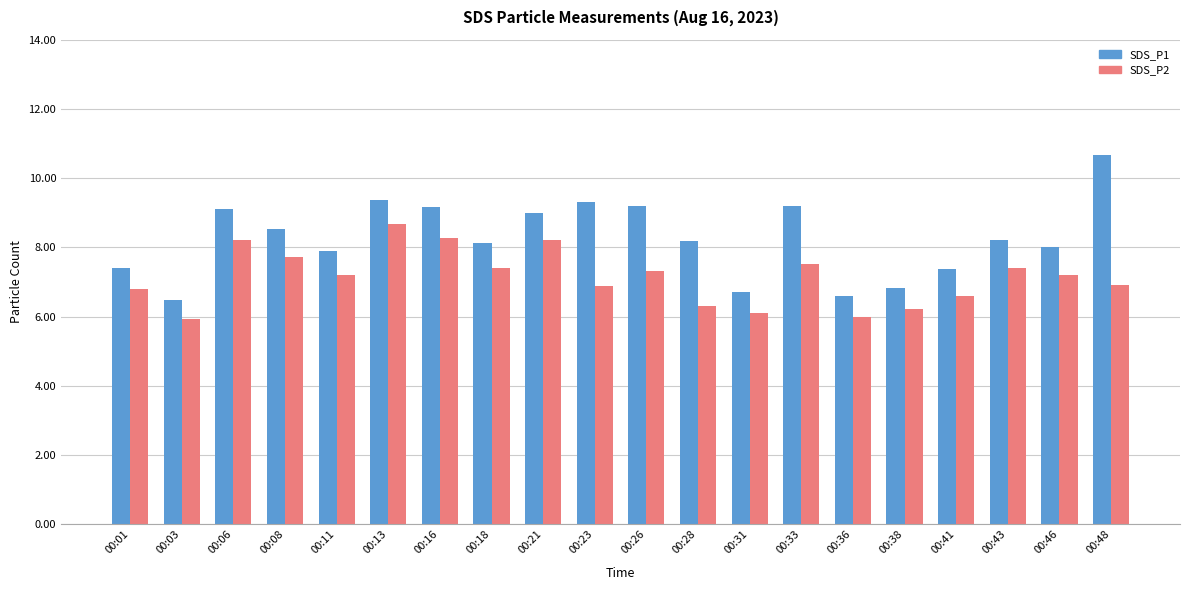

Is the value of SDS_P2 at 00:13 greater than the value of SDS_P1 at 00:18?

Yes